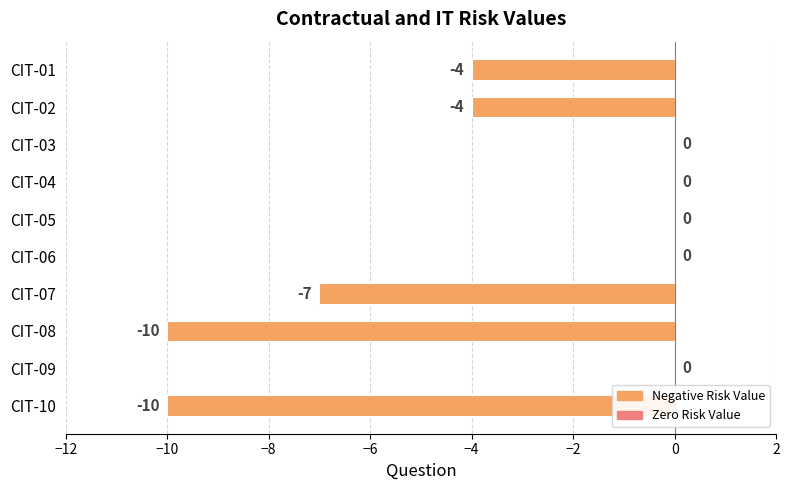

What is the change in value from CIT-02 to CIT-09?

+4